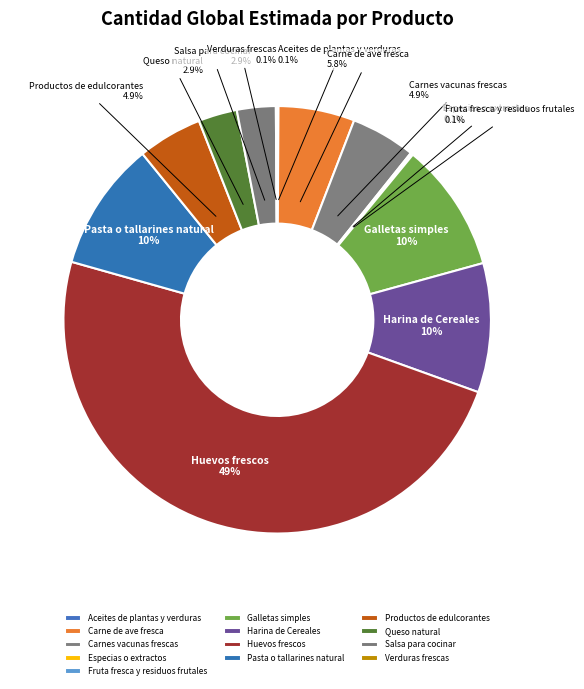

Which slice is the largest?

Huevos frescos